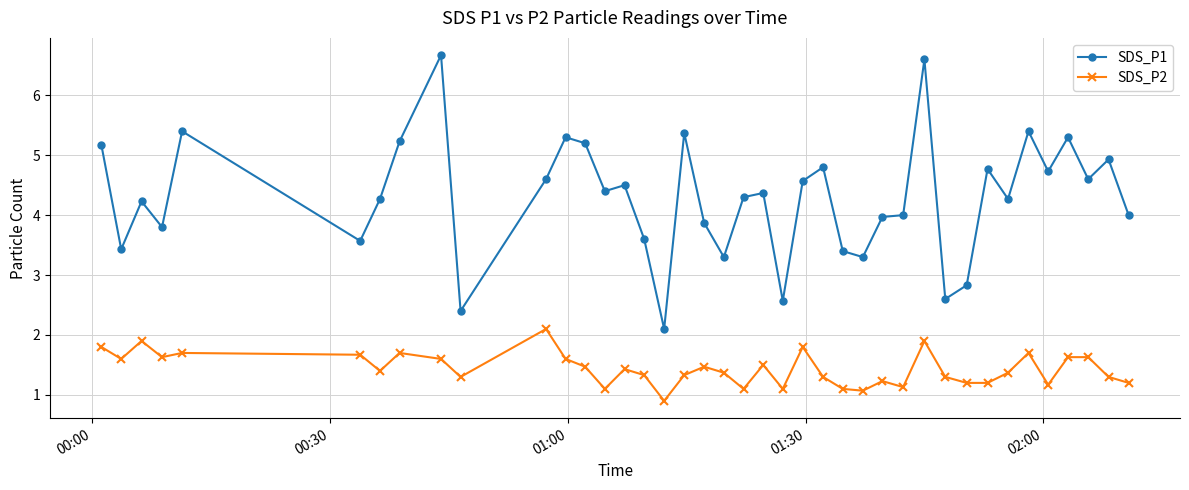

What is the maximum value shown in the chart?

6.7